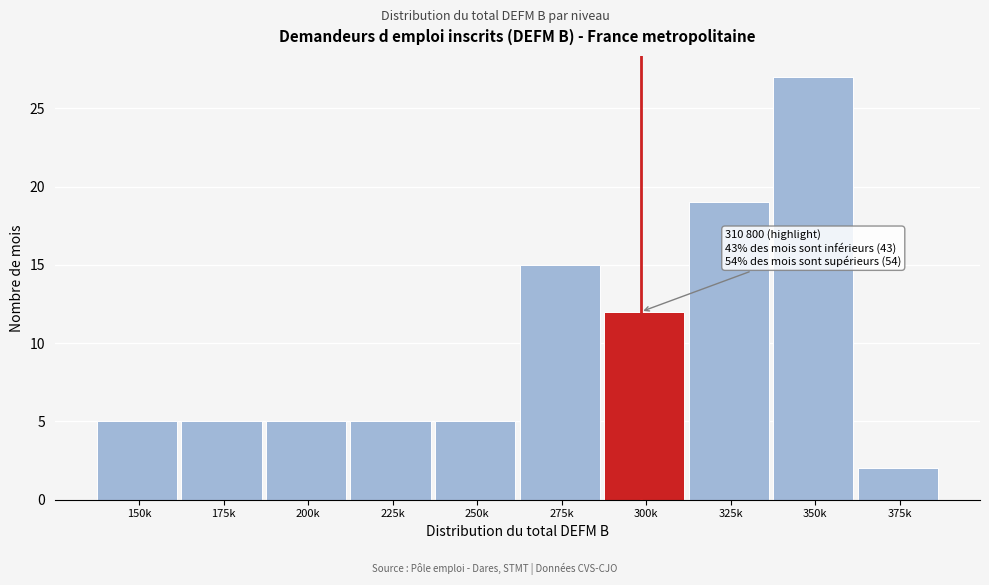

Reading left to right, transcribe all the data shown in this chart.

5	5	5	5	5	15	12	19	27	2